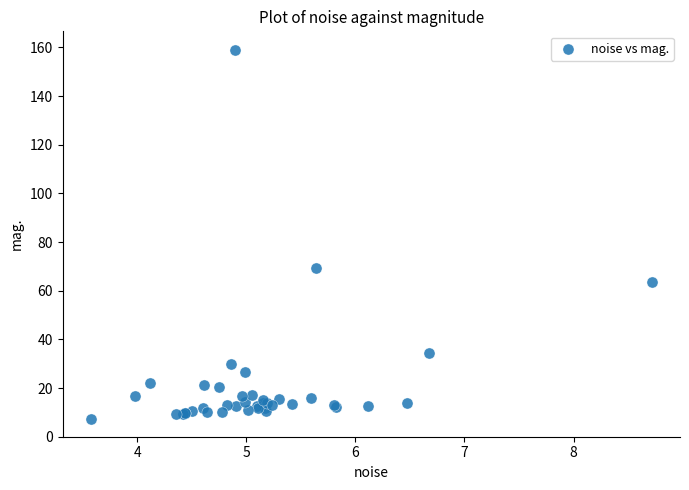

What Y value in the scatter plot is closest to 83?

69.3